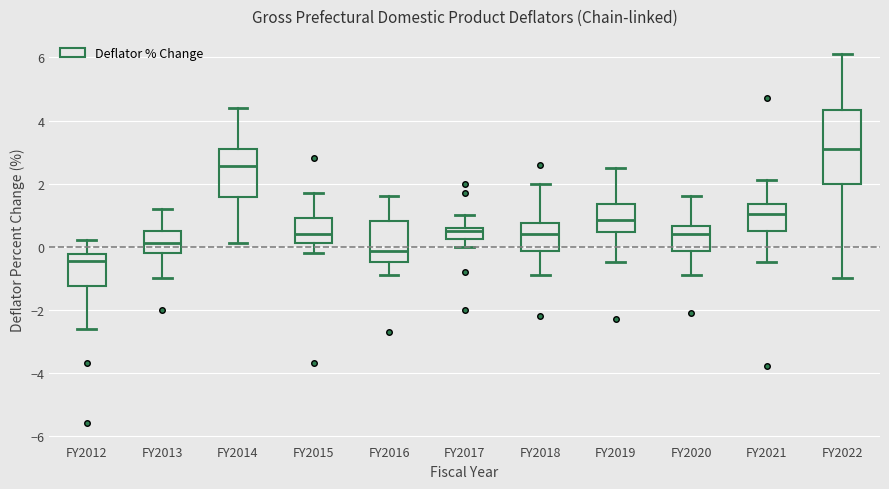

Which box's median line is the highest?

FY2022